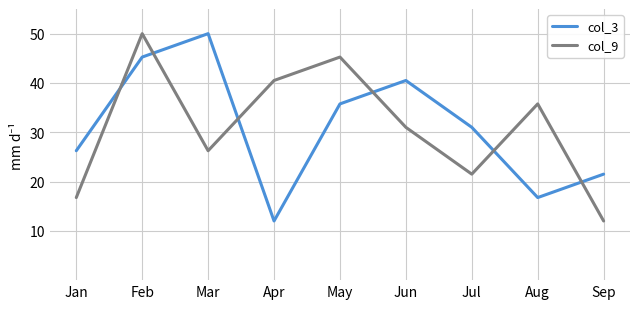

Which series changed the most between Apr and Jun?

col_3